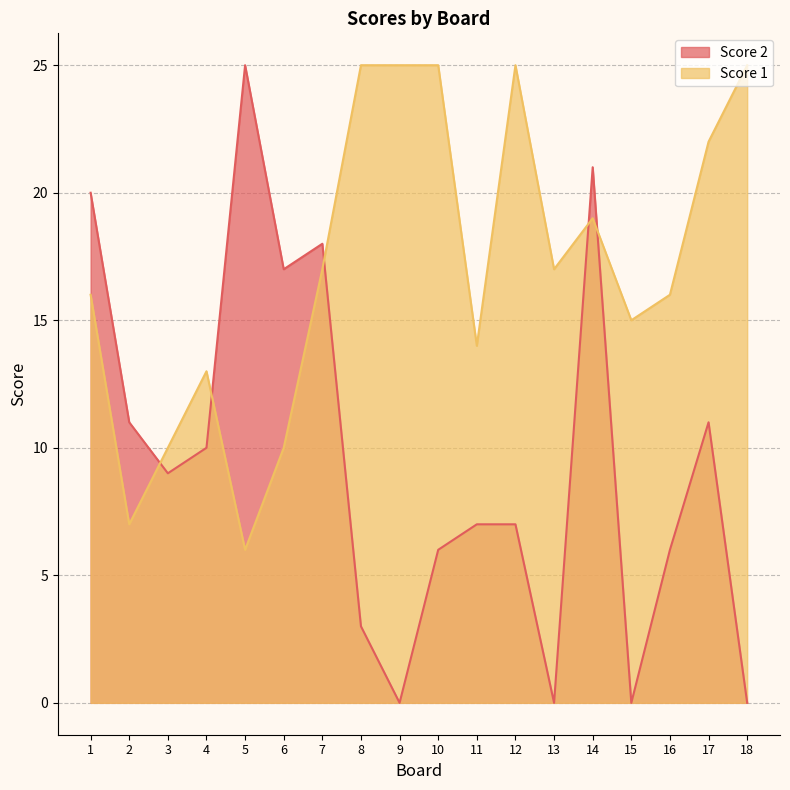

What are all the series names shown in the legend?

Score 2, Score 1